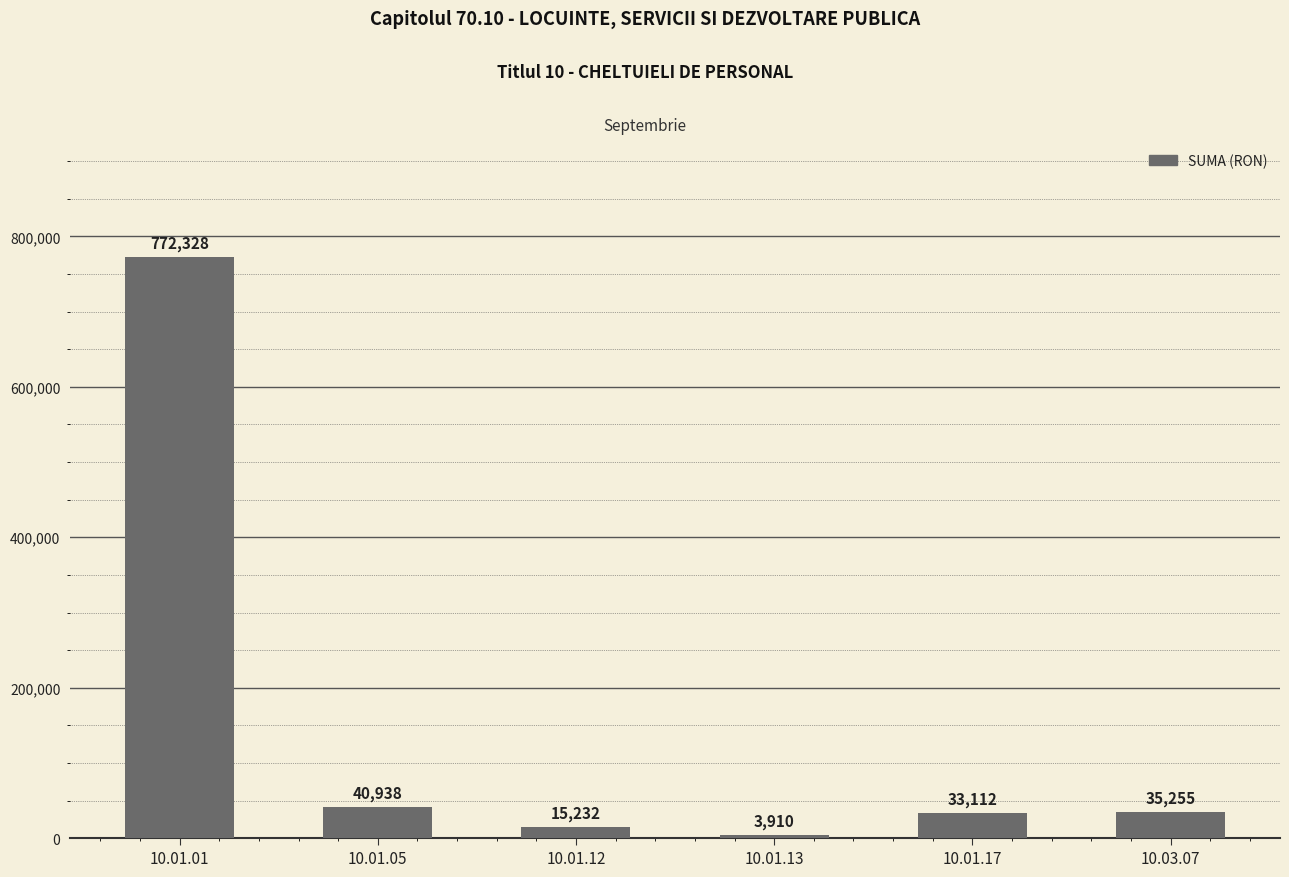

How many distinct data groups are displayed?

1